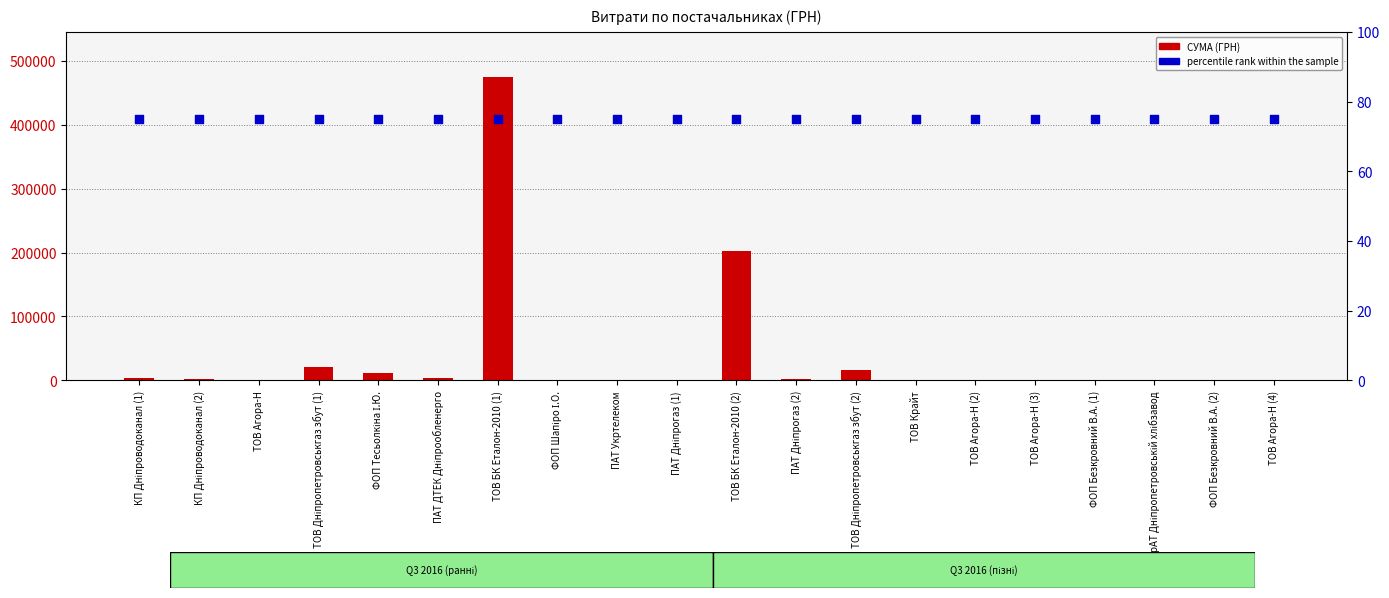

Is the value of percentile rank within the sample at ПАТ Дніпрогаз (1) greater than the value of СУМА (ГРН) at ТОВ БК Еталон-2010 (2)?

No